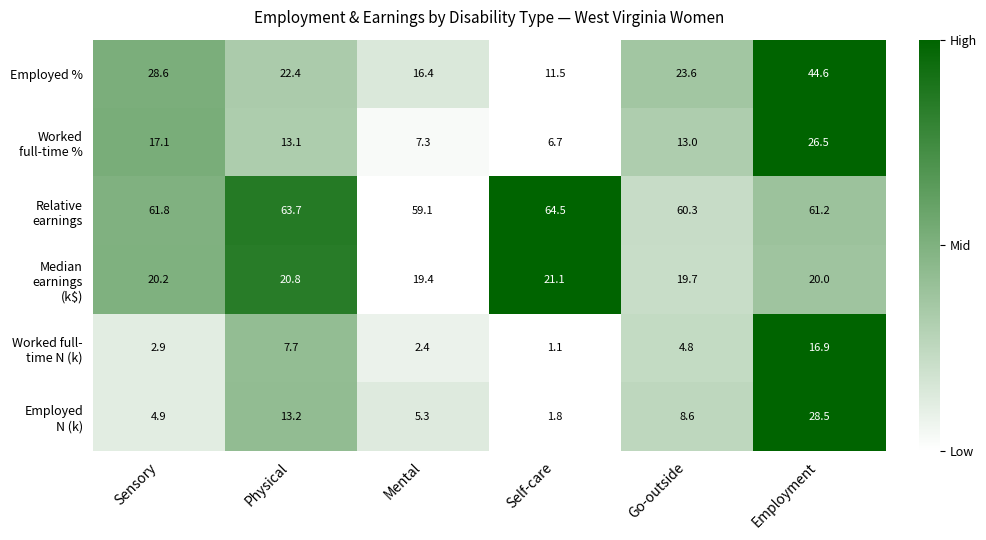

At which label is Employed % closest to 28?

Sensory